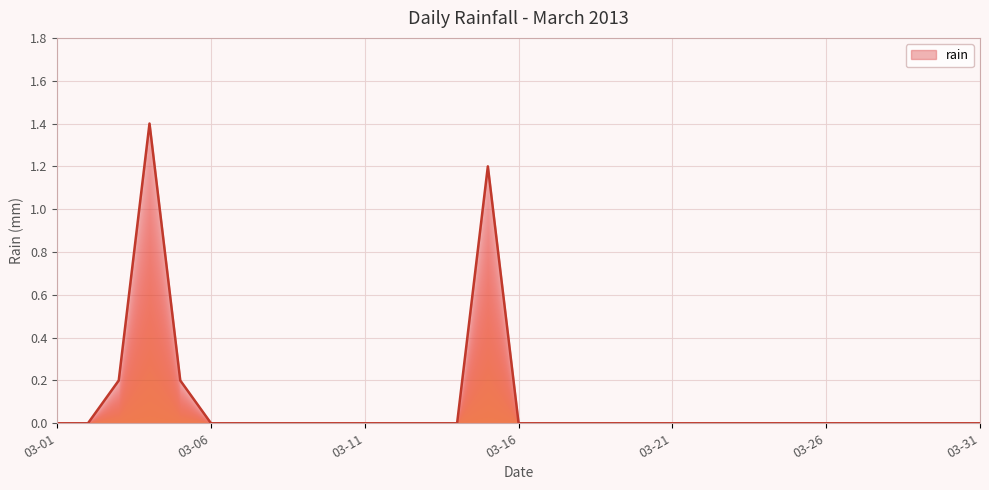

What is the greatest value displayed?

1.4